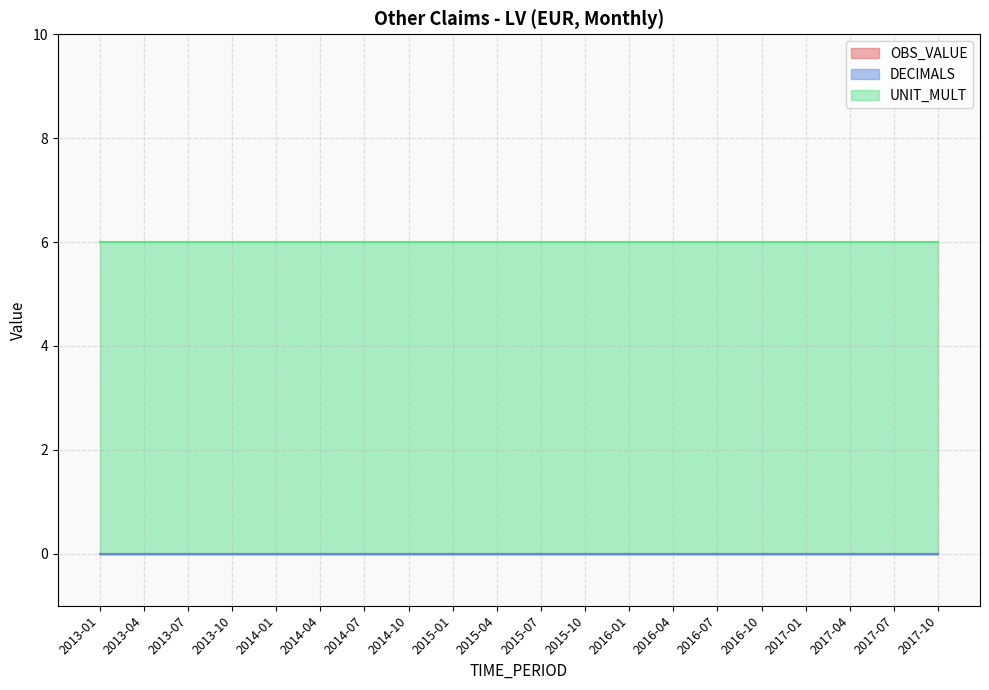

How many series are shown in this chart?

3